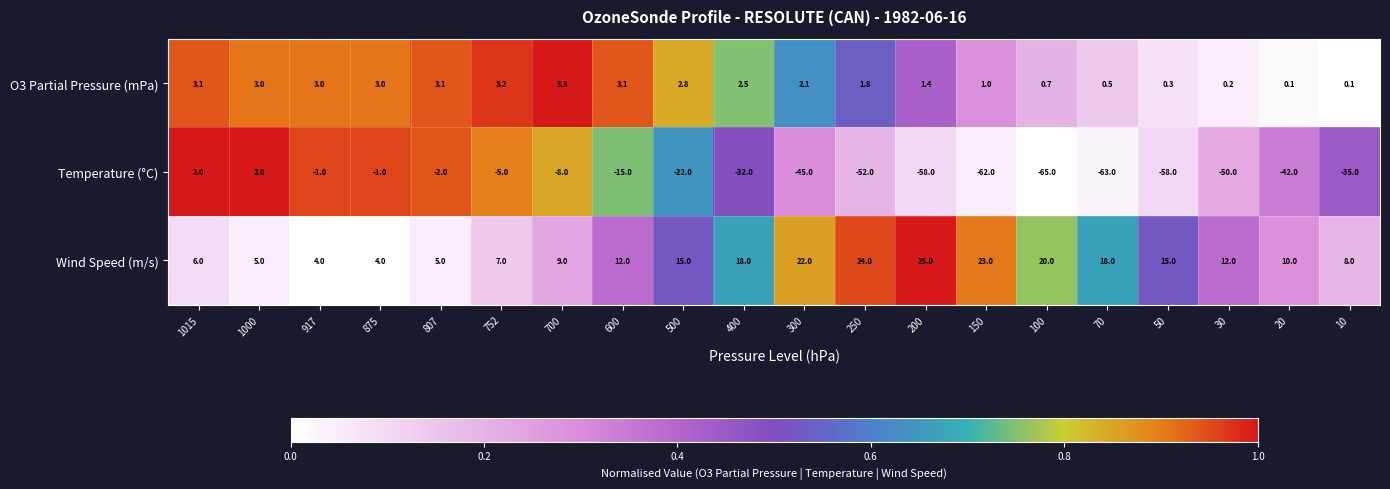

Which series has the largest total across all categories?

Wind Speed (m/s)